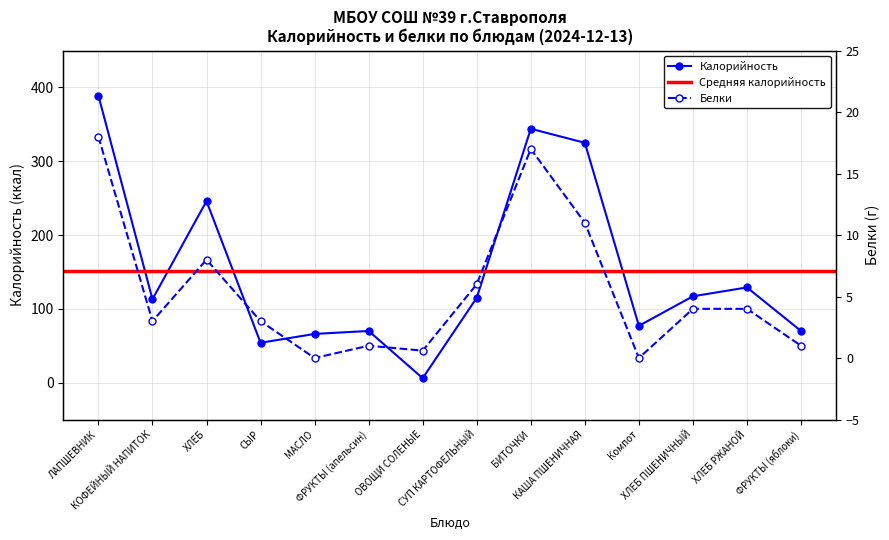

At which label is Белки closest to 9?

ХЛЕБ